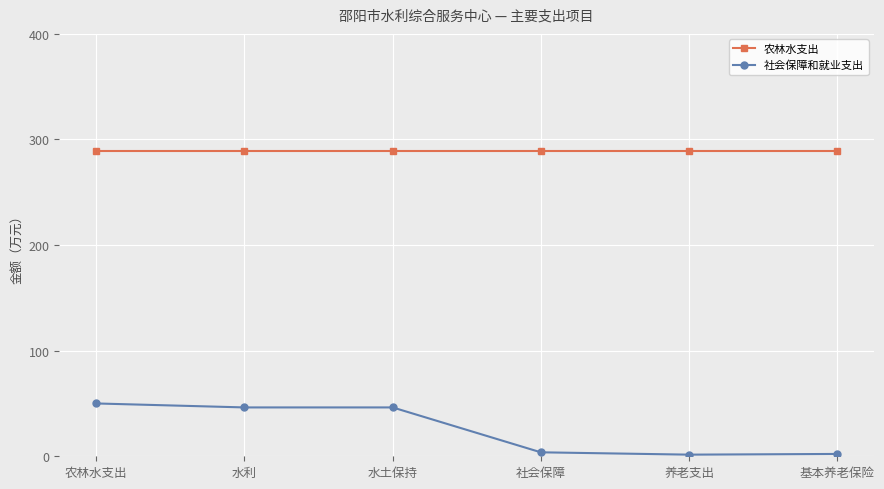

List the series in order of their peak value, lowest first.

社会保障和就业支出, 农林水支出